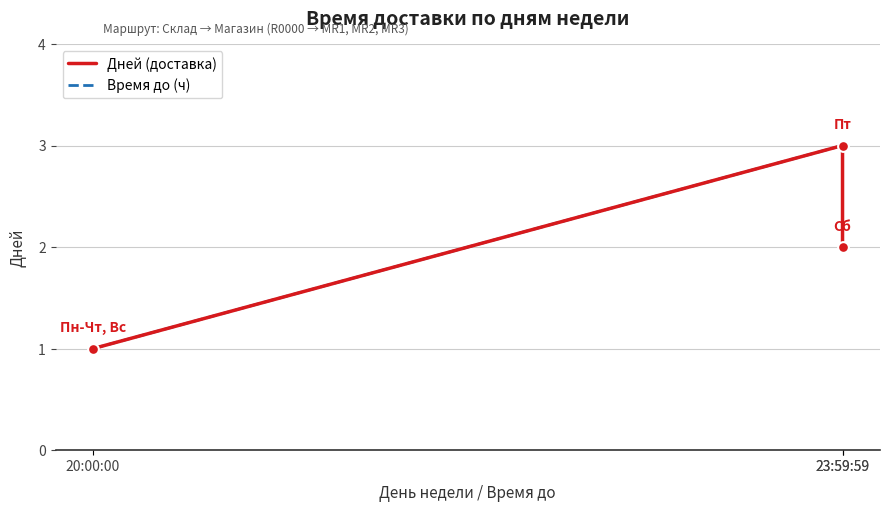

What are all the series names shown in the legend?

Дней (доставка), Время до (ч)